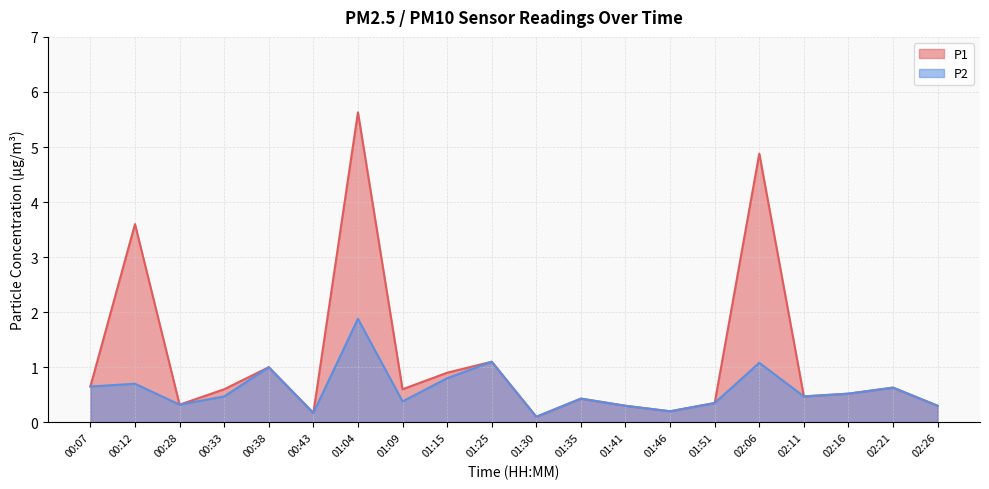

At which category is the sum across all series the highest?

01:04